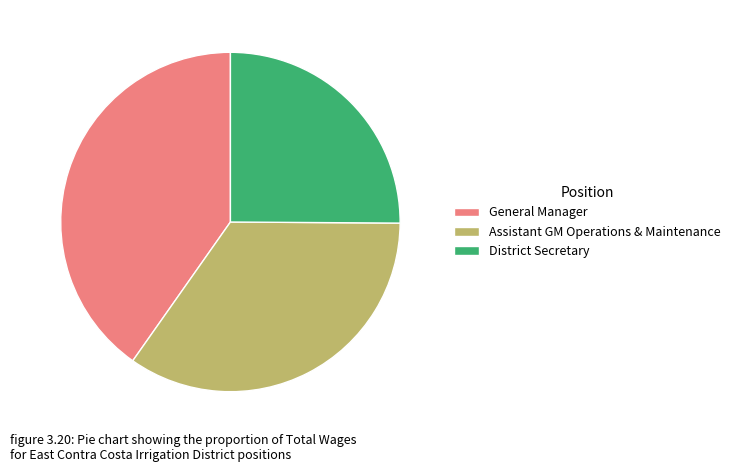

Is there any slice that represents more than half of the pie?

No